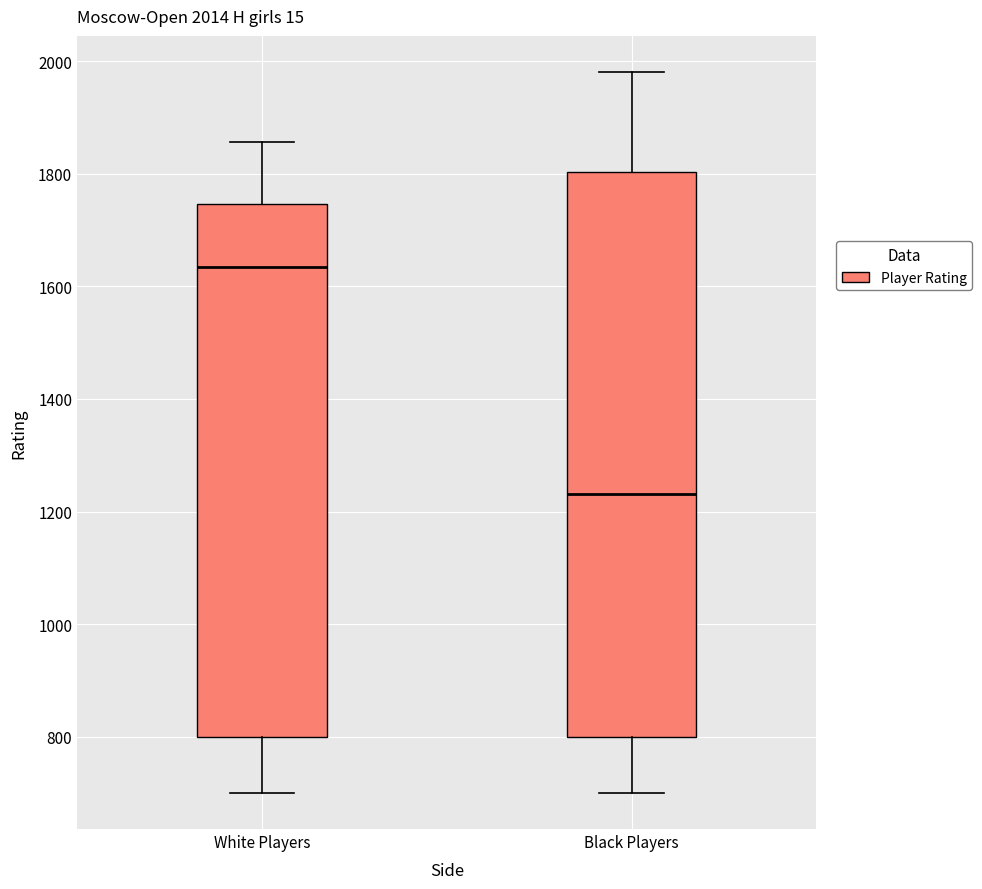

Which box's median line is the highest?

White Players